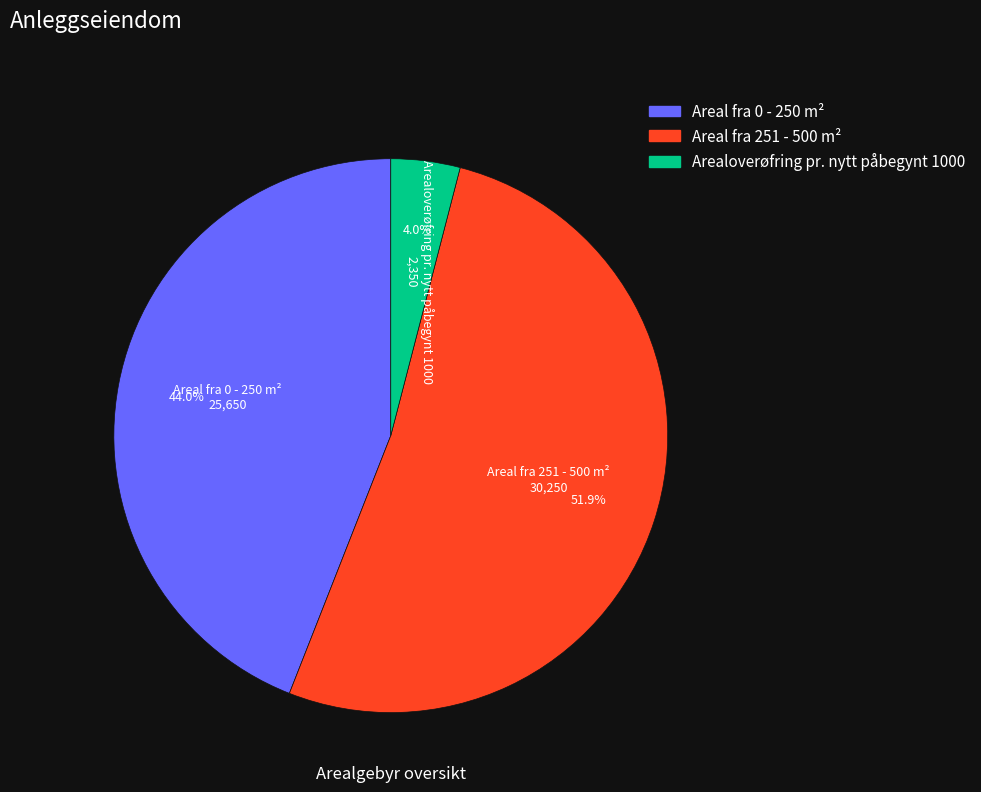

Which slice is the largest?

Areal fra 251 - 500 m²